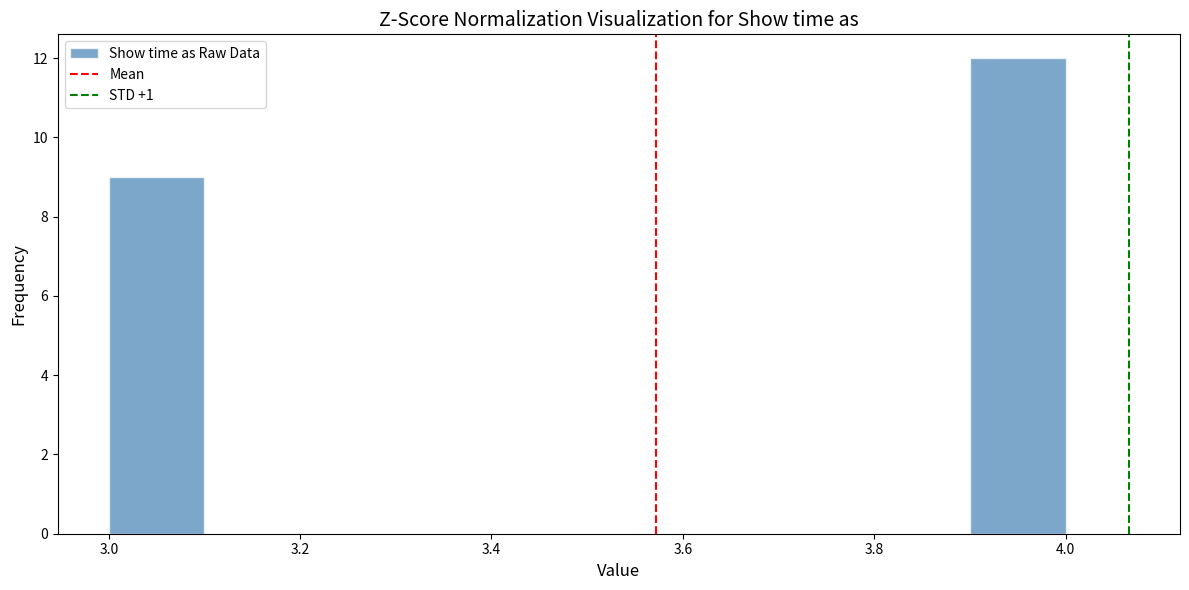

How tall is the bar that spans 3.9 to 4.0 on the x-axis? The values are not printed on the chart, so give them approximately, as read against the axis.

12